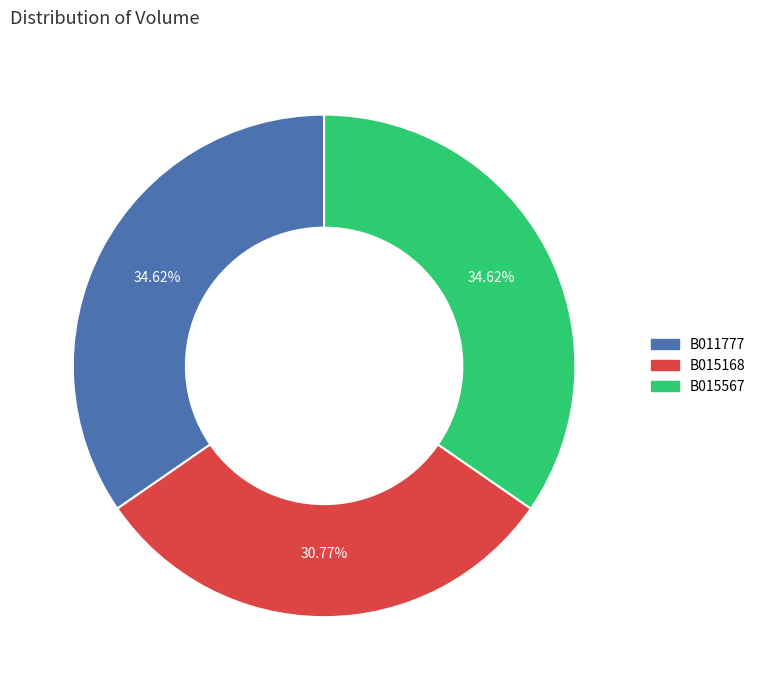

What is the ratio of the value at B015567 to the value at B011777?

1.0